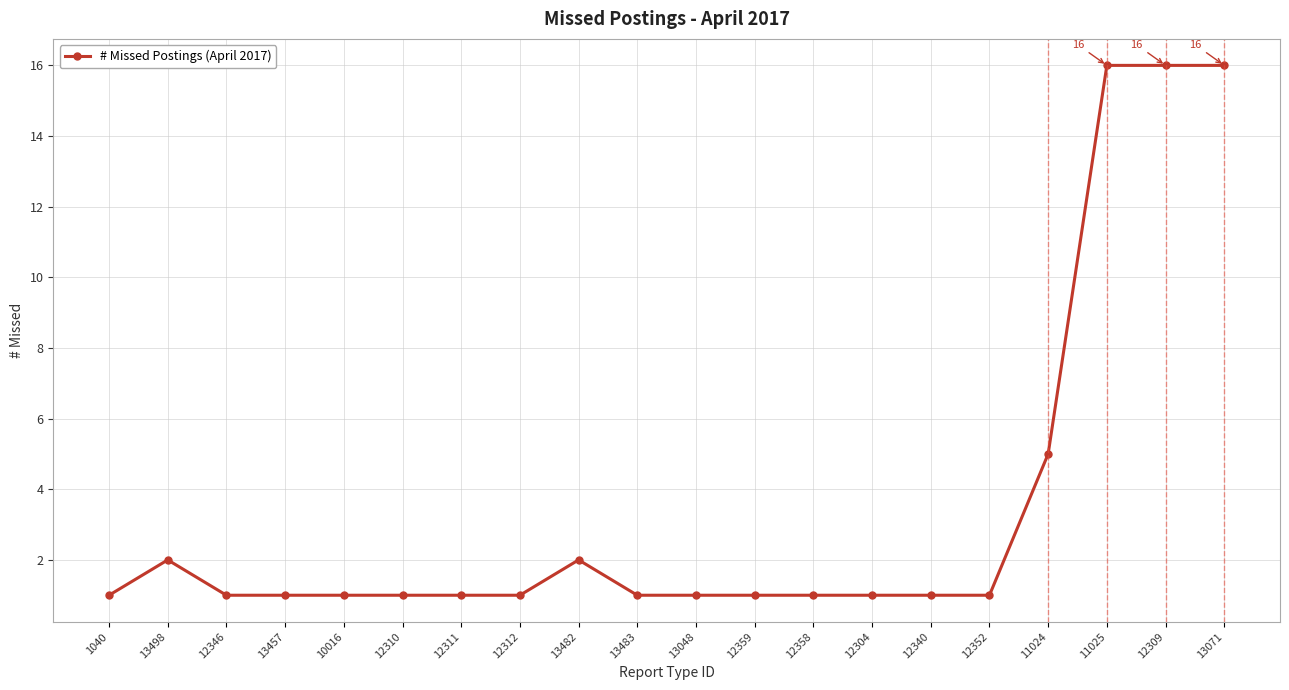

What is the approximate value at 12358?

1